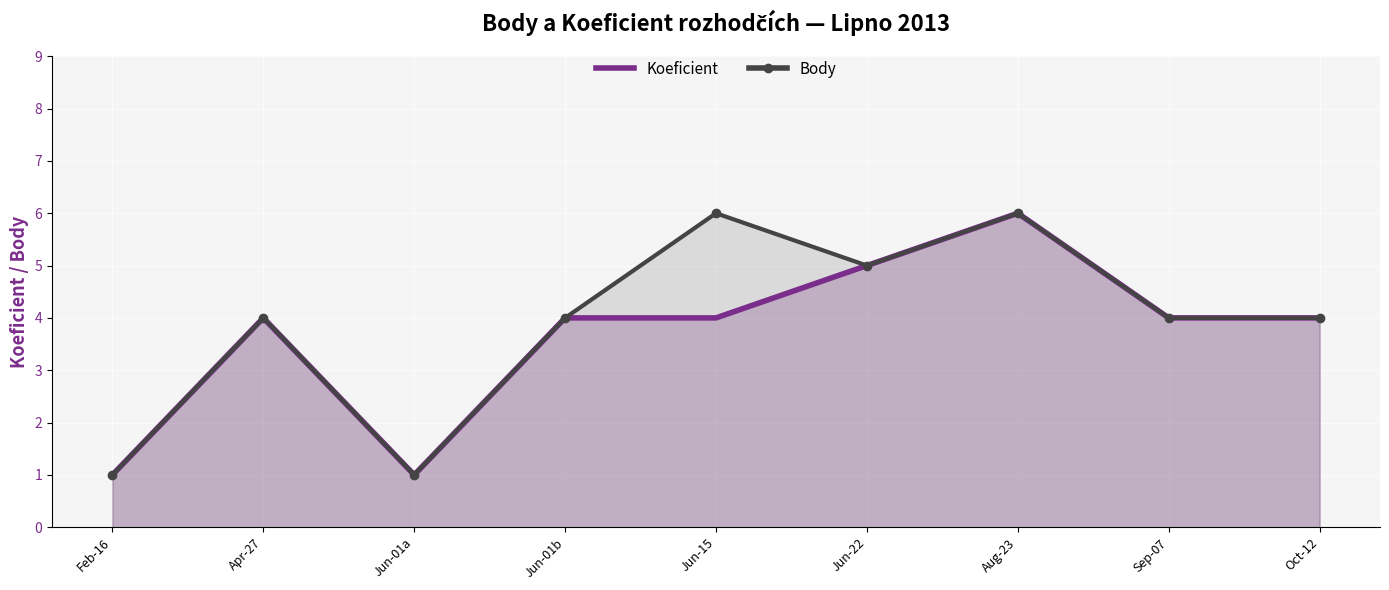

At which label is Body closest to 3?

Apr-27